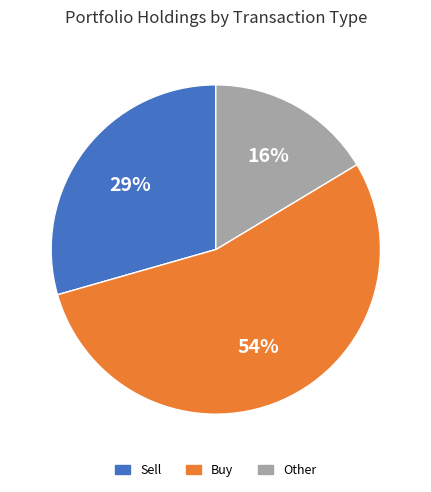

To the nearest percent, what portion does Sell represent?

29%